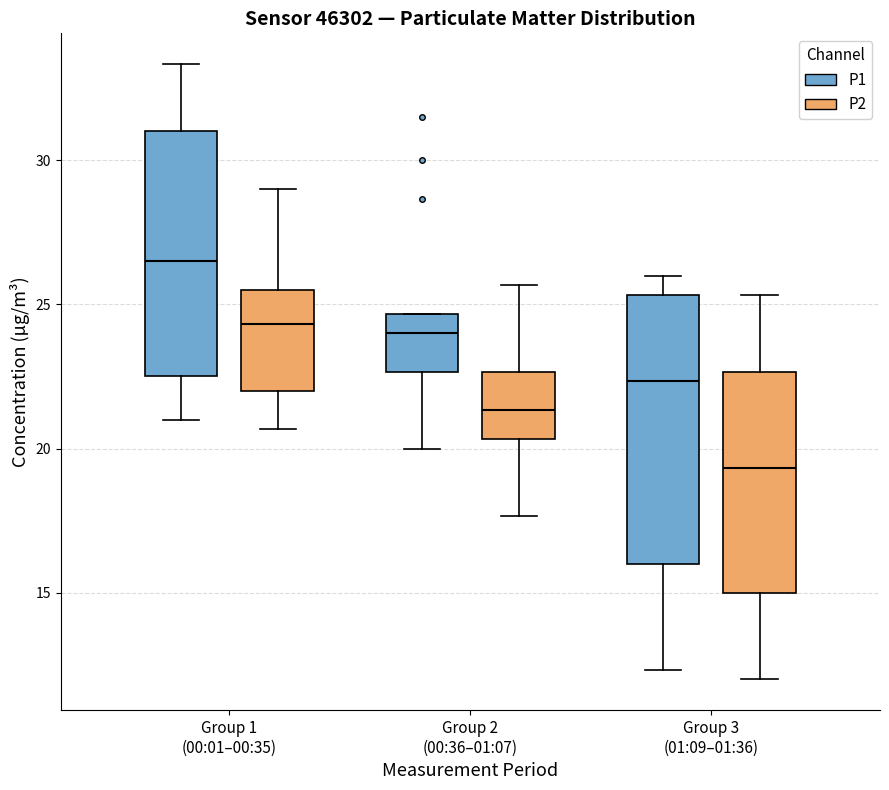

Reading left to right, read every box against the y-axis: the position of its median line, the range the box covers, and the ends of its whiskers. The values are not printed on the chart, so give them approximately, as read against the axis.

Group 1 (00:01–00:35) (P1): median 26.5, box 22.5 to 31.0, whiskers 21.0 to 33.5
Group 1 (00:01–00:35) (P2): median 24.5, box 22.0 to 25.5, whiskers 20.5 to 29.0
Group 2 (00:36–01:07) (P1): median 24.0, box 22.5 to 24.5, whiskers 20.0 to 24.5
Group 2 (00:36–01:07) (P2): median 21.5, box 20.5 to 22.5, whiskers 17.5 to 25.5
Group 3 (01:09–01:36) (P1): median 22.5, box 16.0 to 25.5, whiskers 12.5 to 26.0
Group 3 (01:09–01:36) (P2): median 19.5, box 15.0 to 22.5, whiskers 12.0 to 25.5